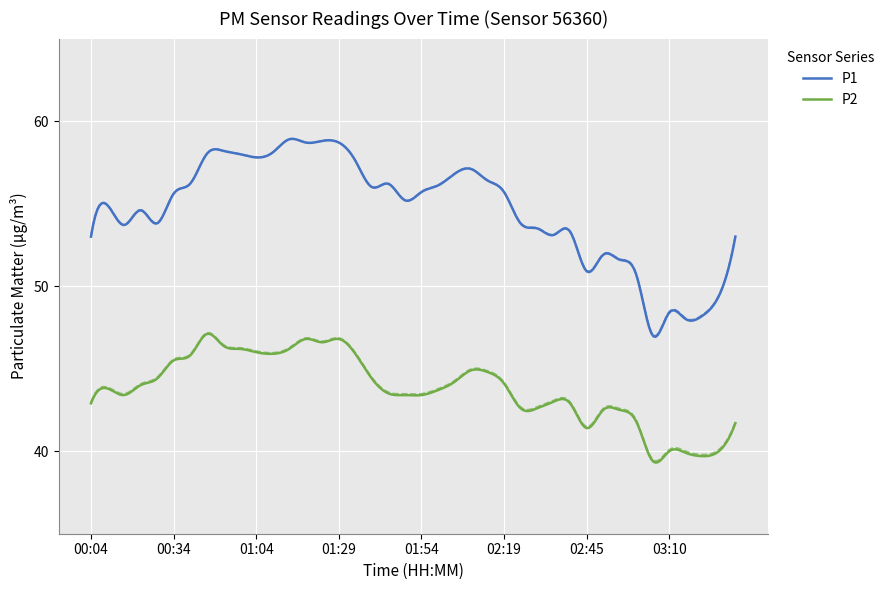

Is it true that P2 equals 42.9 at 00:04?

True